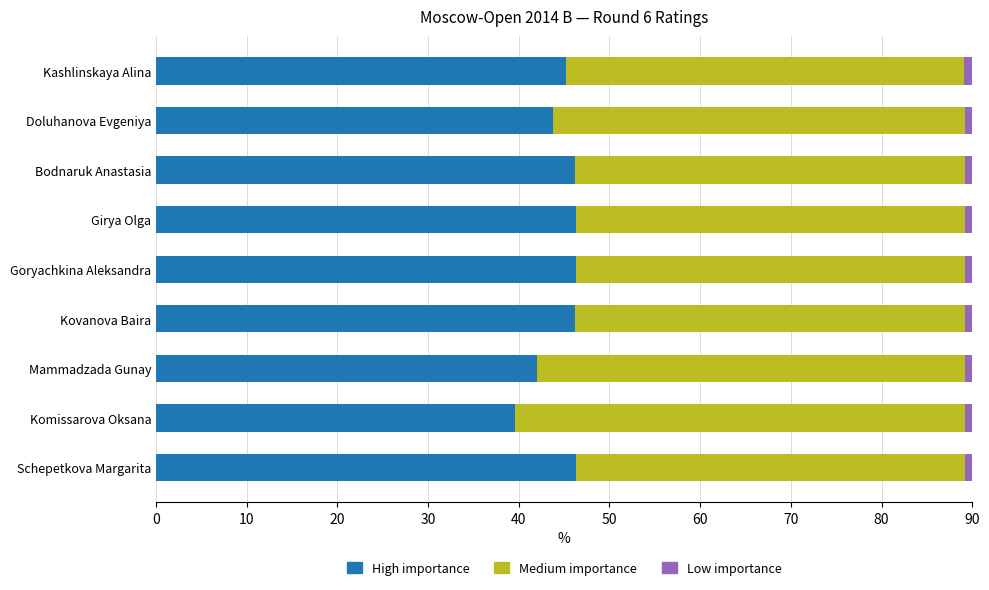

True or false: High importance has a value of 46.4 at Goryachkina Aleksandra.

True